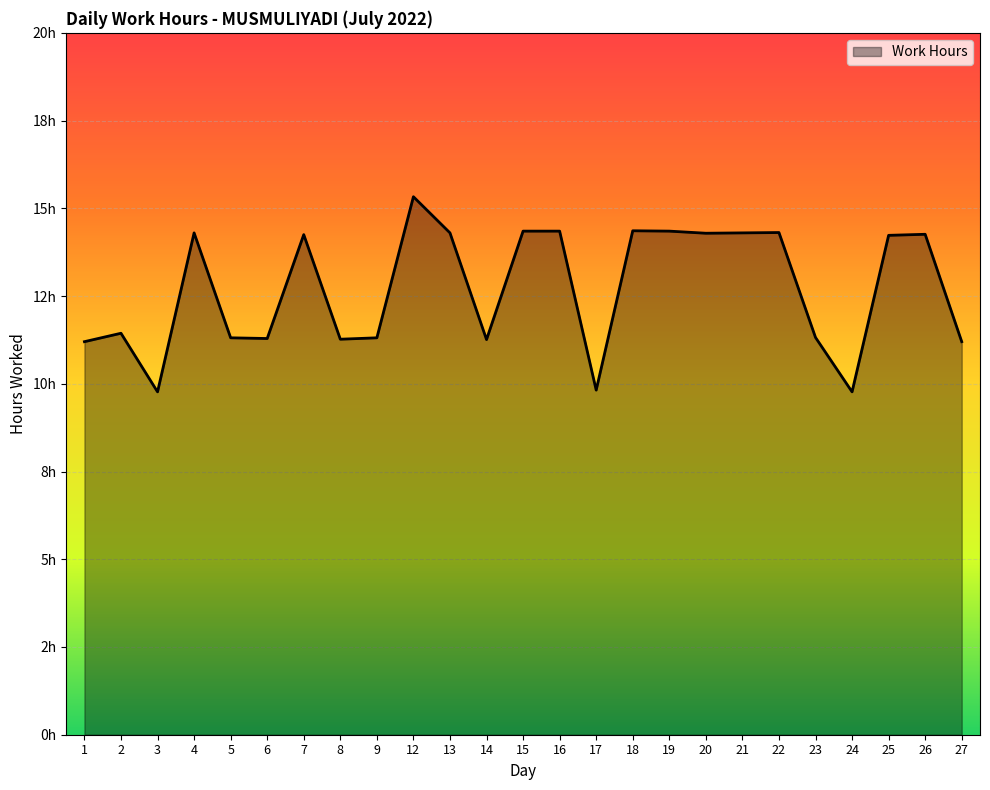

Does the chart display data point markers on the line(s)?

No